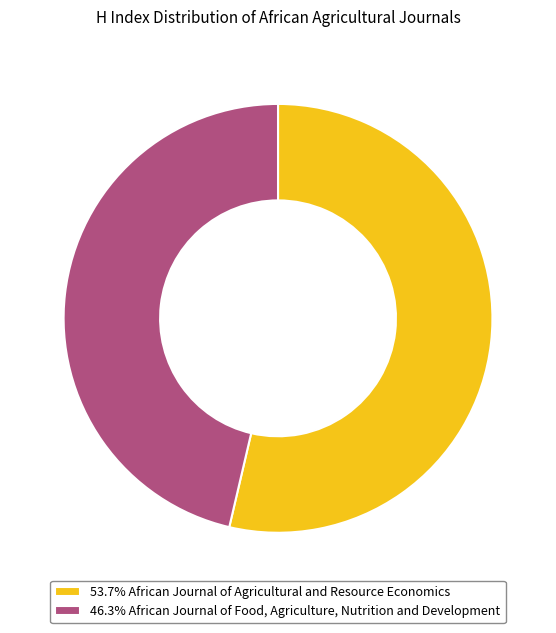

What is the ratio of the value at 46.3% African Journal of Food, Agriculture, Nutrition and Development to the value at 53.7% African Journal of Agricultural and Resource Economics?

0.9